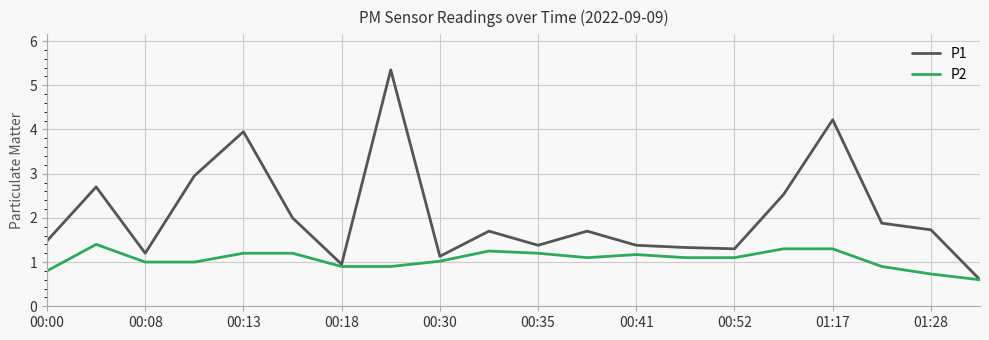

What is the minimum value shown in the chart?

0.6